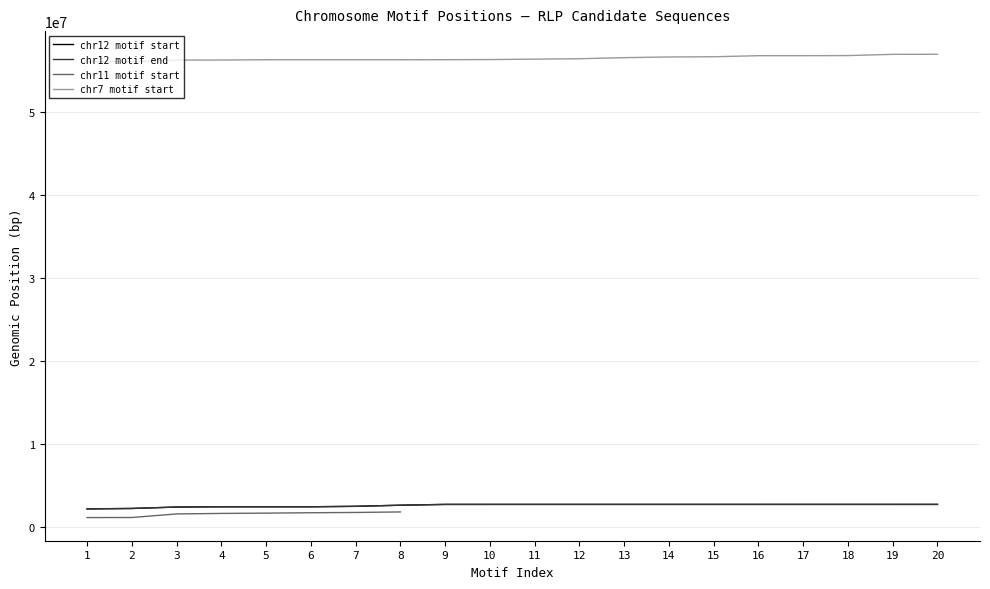

What is the difference between the maximum and second lowest values in the chr12 motif start series?

488883